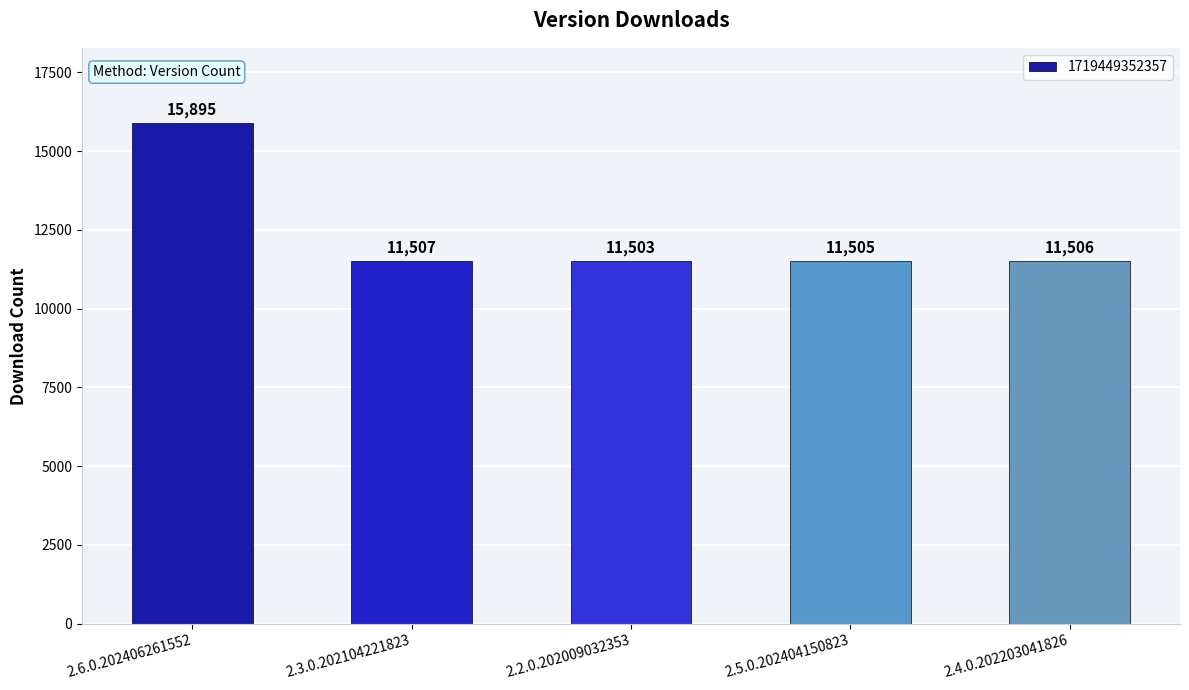

Rank the categories by value from highest to lowest.

2.6.0.202406261552, 2.3.0.202104221823, 2.4.0.202203041826, 2.5.0.202404150823, 2.2.0.202009032353